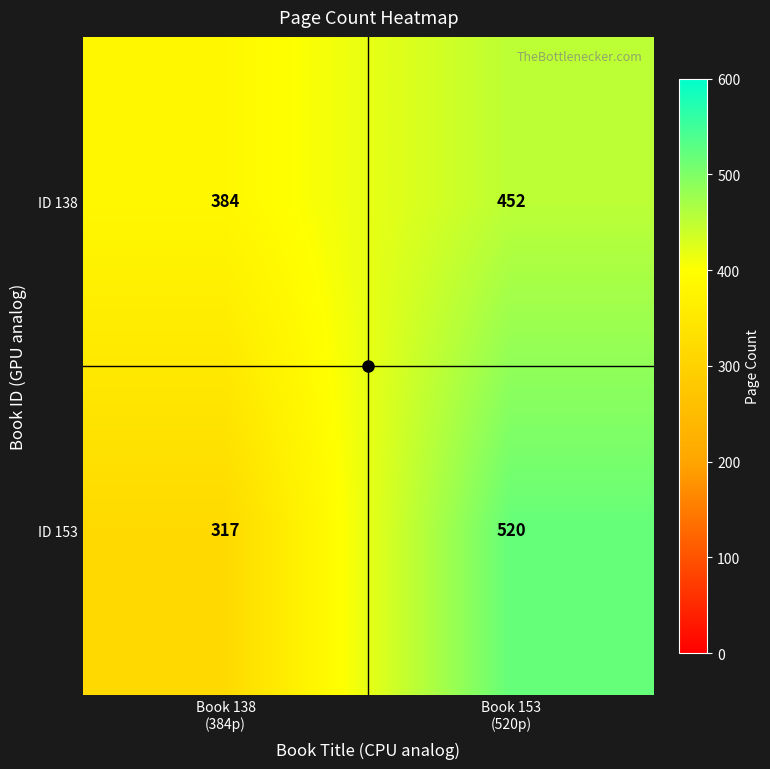

What is the sum of all ID 153 values?

837